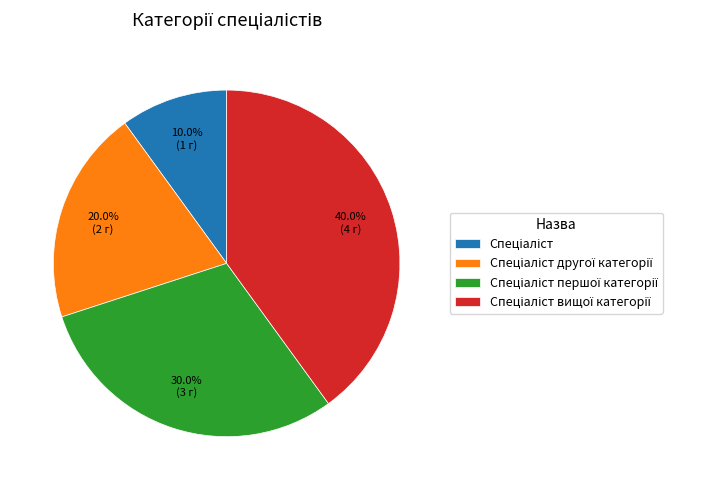

Does any single category account for the majority?

No